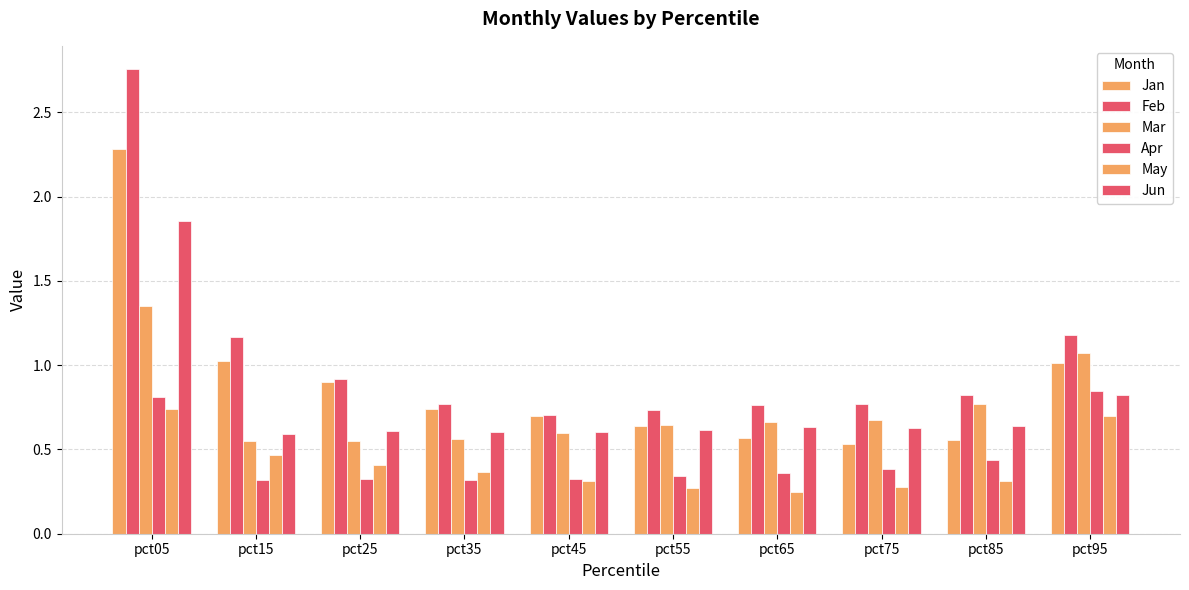

How many categories are shown in the chart?

10